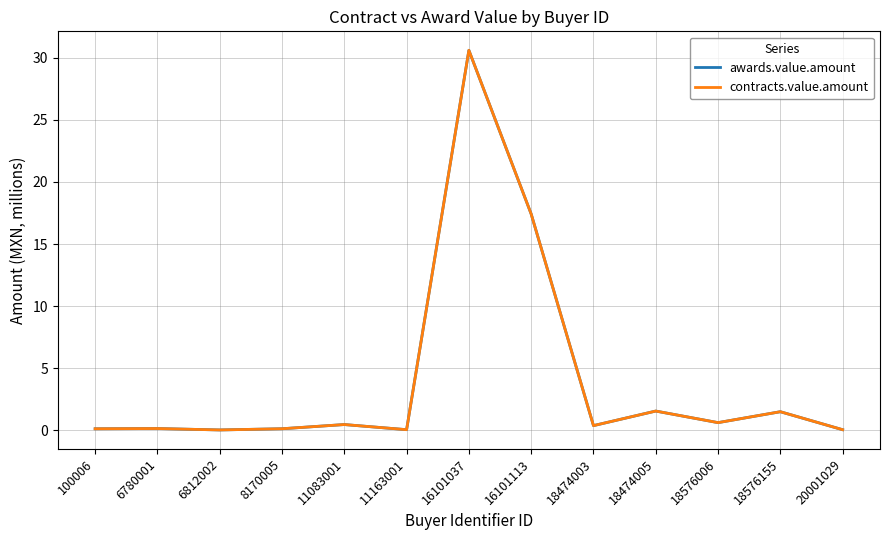

Is this an area chart (filled region under the line)?

No